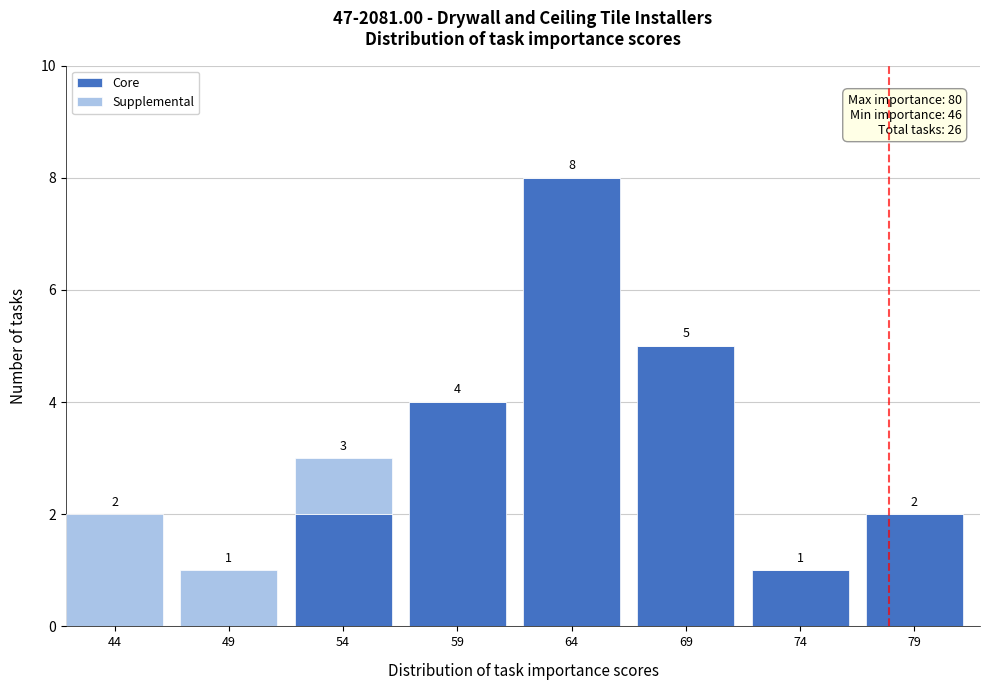

Reading right to left, transcribe the values for Core.

79=2	74=1	69=5	64=8	59=4	54=2	49=0	44=0